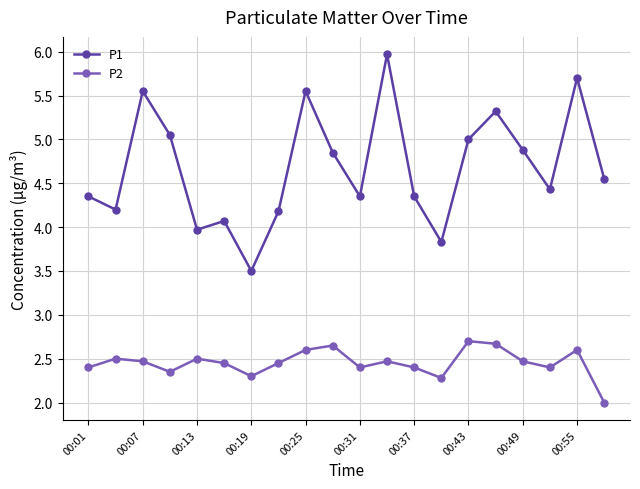

True or false: P2 has more than 0 points higher than both neighbors.

True